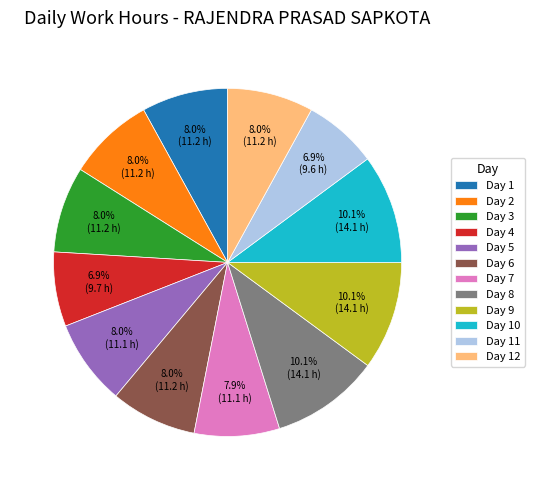

What percentage is the Day 1 slice, to the nearest percent?

8%